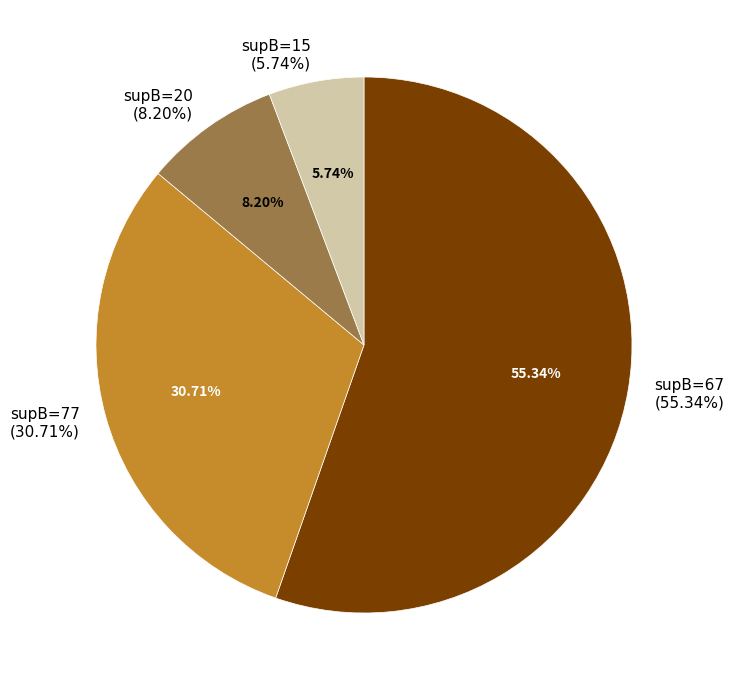

Is 67 the majority of the pie?

No